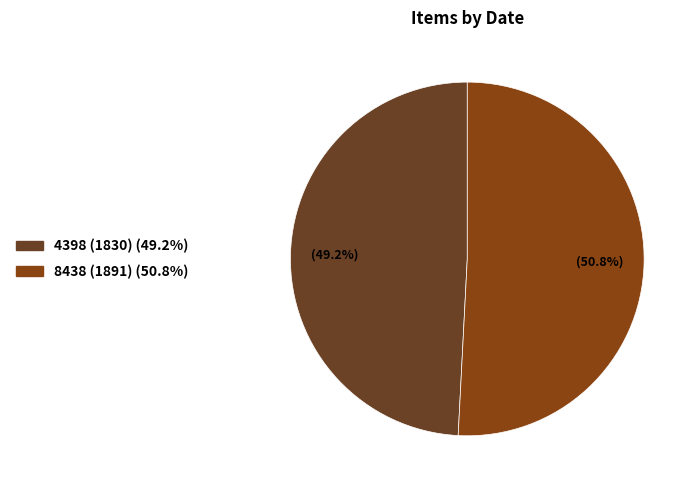

What is the change in value from 4398 (1830) to 8438 (1891)?

+61